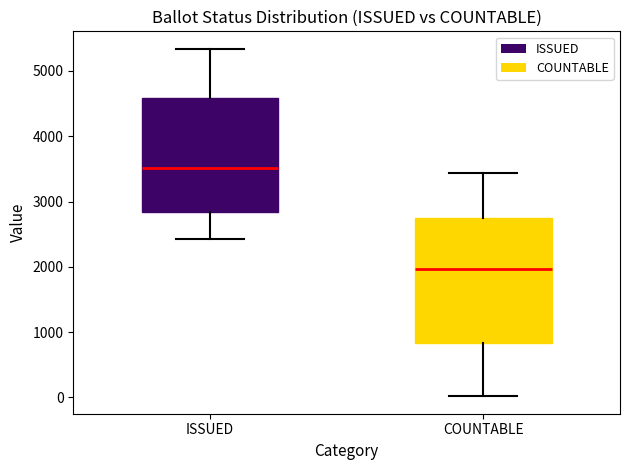

Reading left to right, transcribe this box plot: for each box, give where its median line is, the range the box spans, and where its two whiskers end, as read against the y-axis. The values are not printed on the chart, so give them approximately, as read against the axis.

ISSUED: median 3500, box 2800 to 4600, whiskers 2400 to 5300
COUNTABLE: median 2000, box 800 to 2700, whiskers 0 to 3400